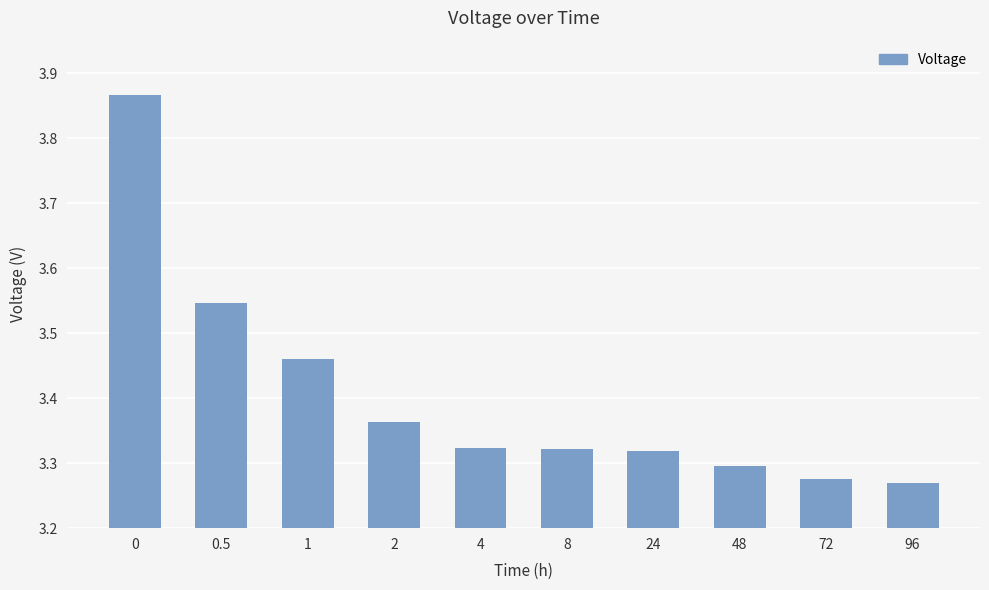

The value at 24 is 5.7. True or false?

False